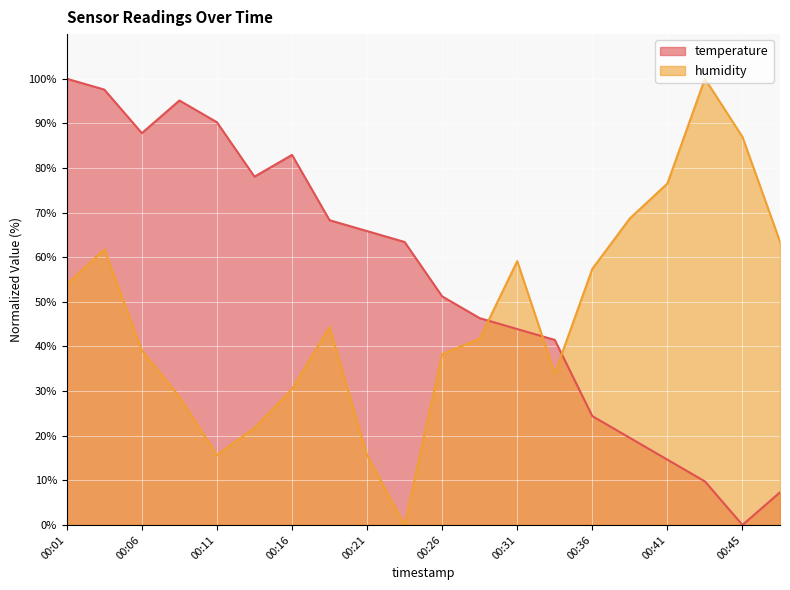

What is the sum of the temperature values at 00:38 and 00:41?

34.1